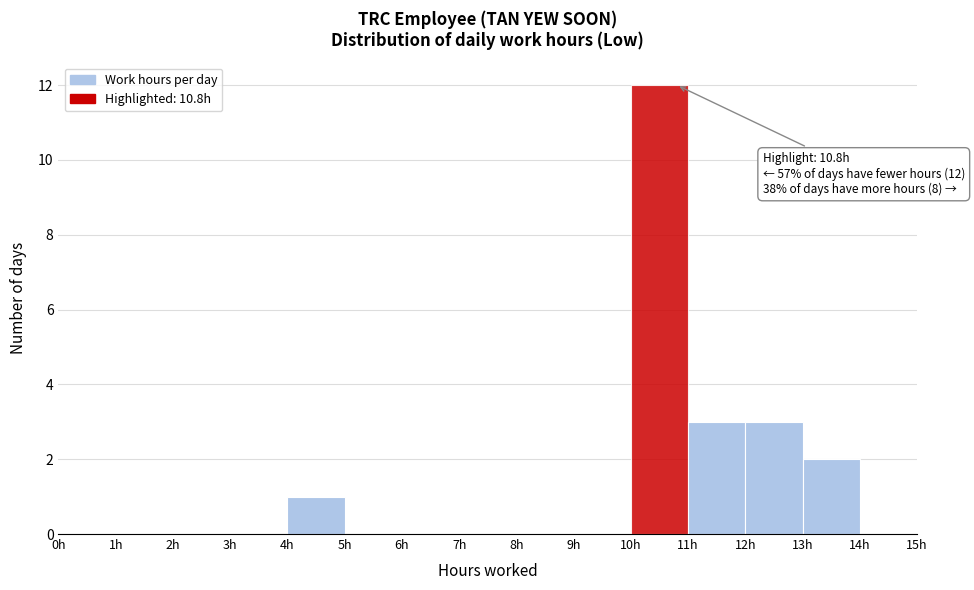

Which range on the x-axis has the tallest bar?

10 to 11